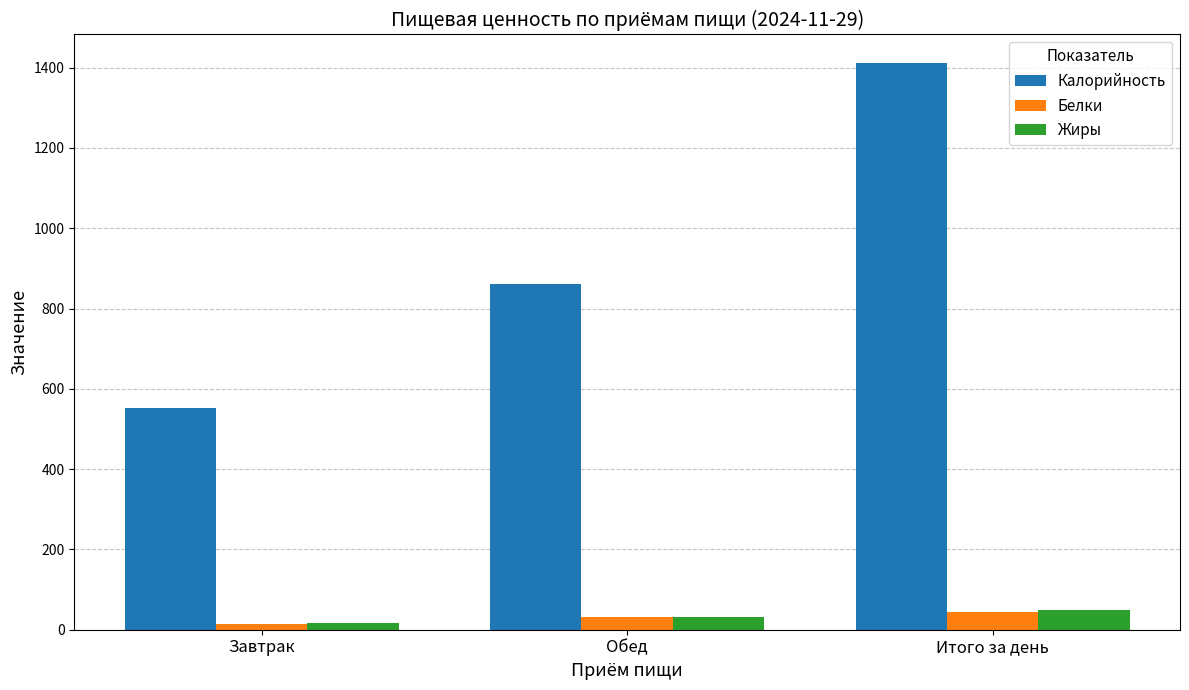

What is the label of the 3rd bar from the left?

Итого за день